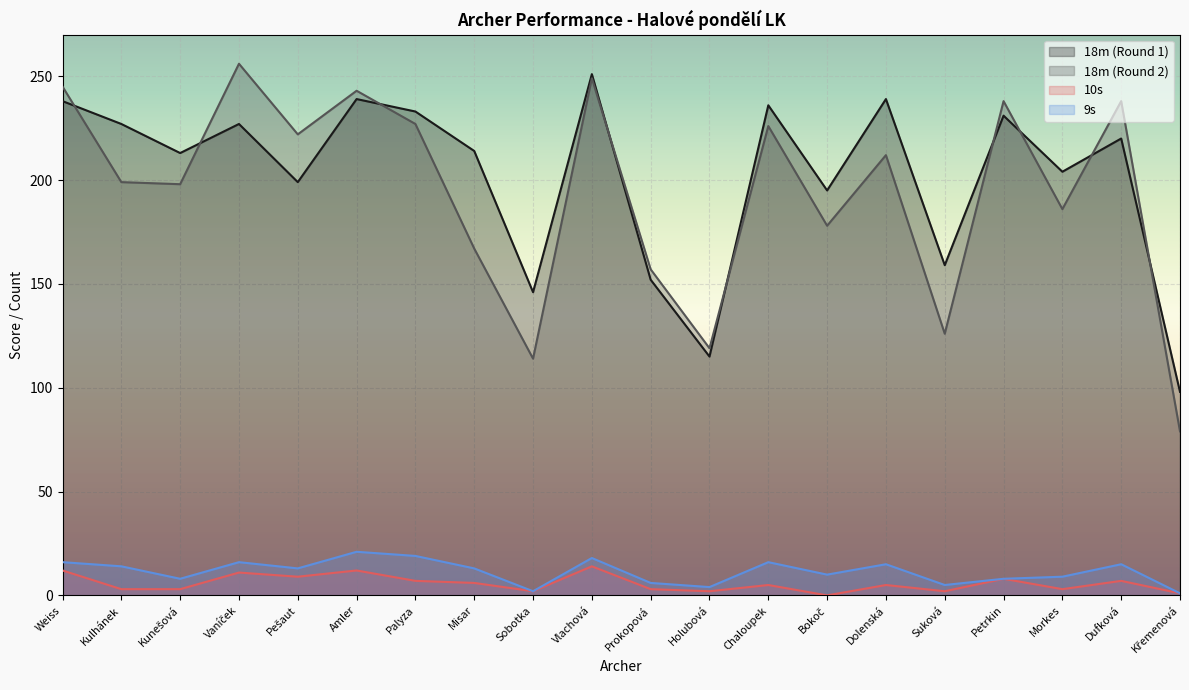

What is the label of the 19th point from the left?

Dufková